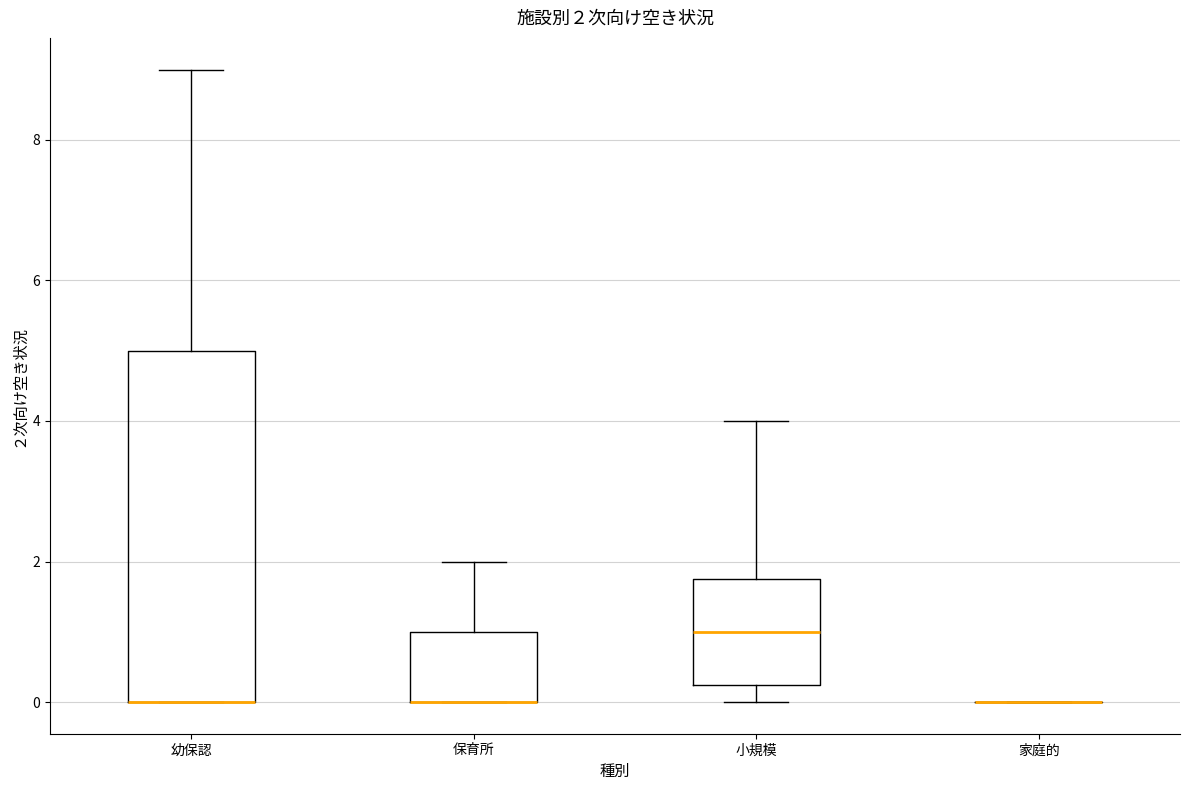

Comparing the boxes themselves (not the whiskers), which one is the tallest?

幼保認